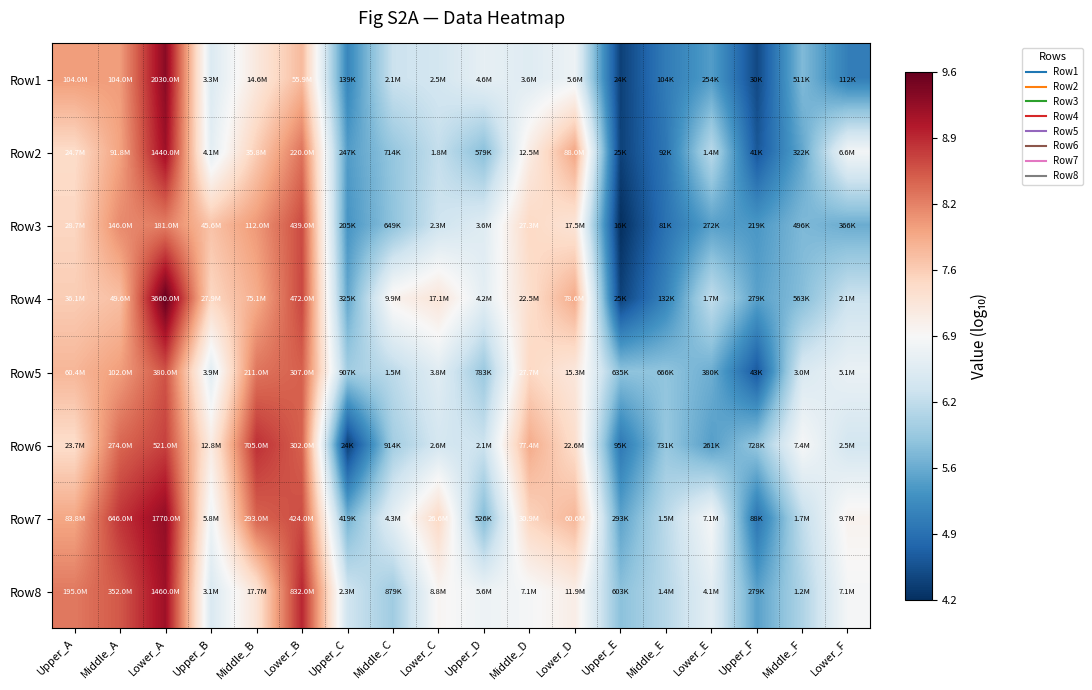

What is the difference between the highest and lowest values at Lower_C?

1.2